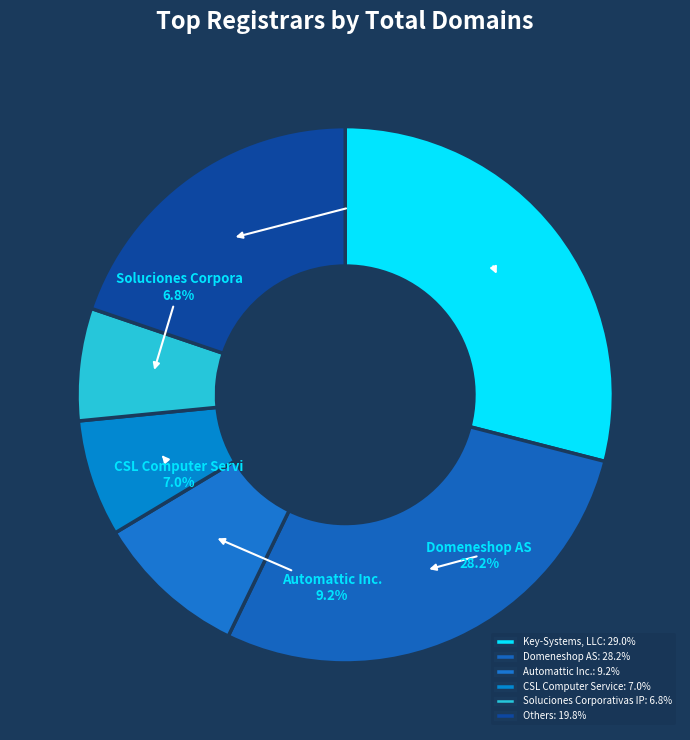

Count the number of slices in the pie.

6